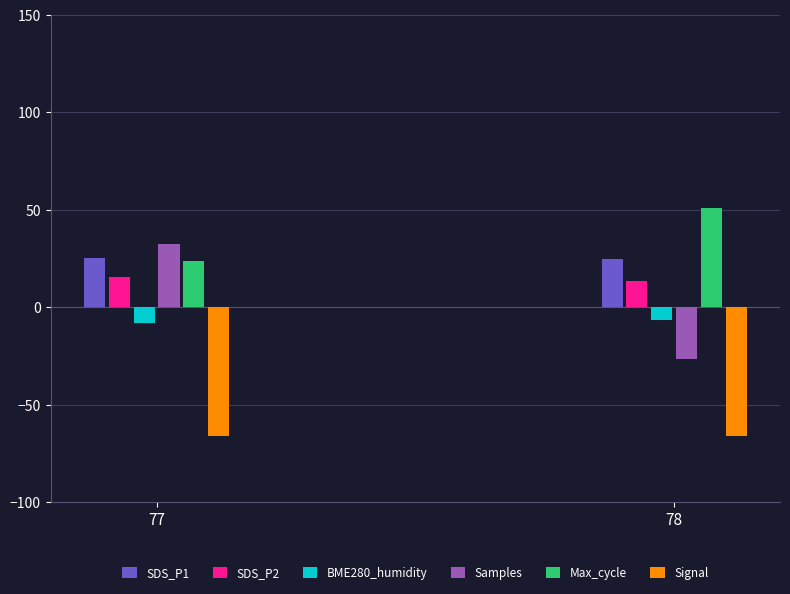

Rank the categories by Max_cycle value from highest to lowest.

78, 77